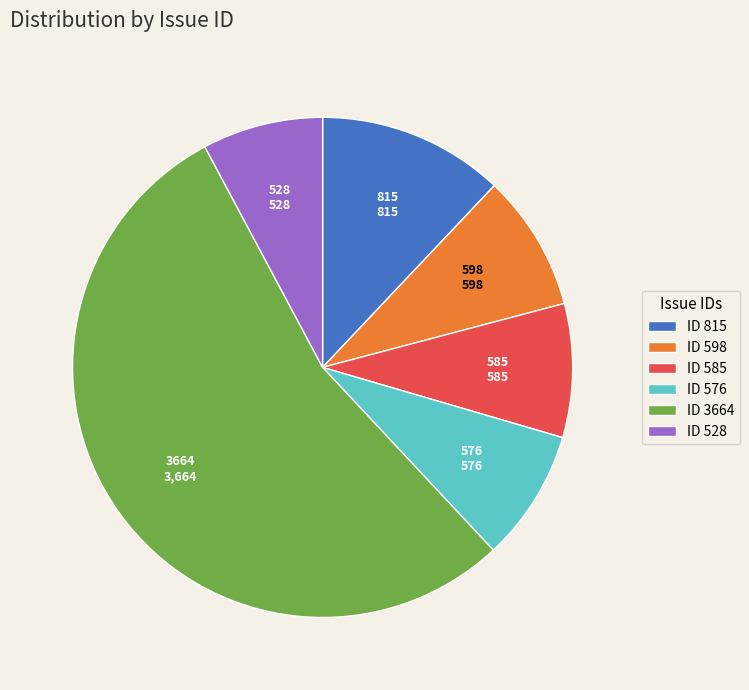

Which category accounts for the majority?

3664